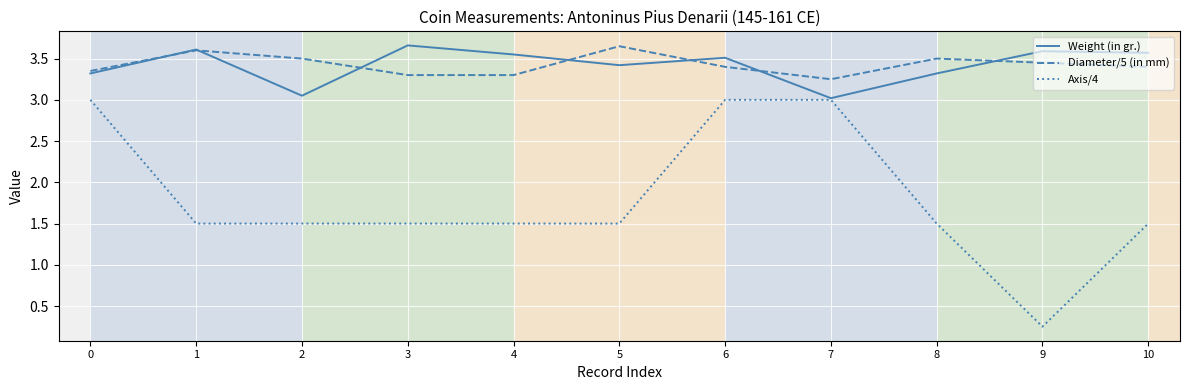

At 2, list the series in order from smallest to largest.

Axis/4, Weight (in gr.), Diameter/5 (in mm)